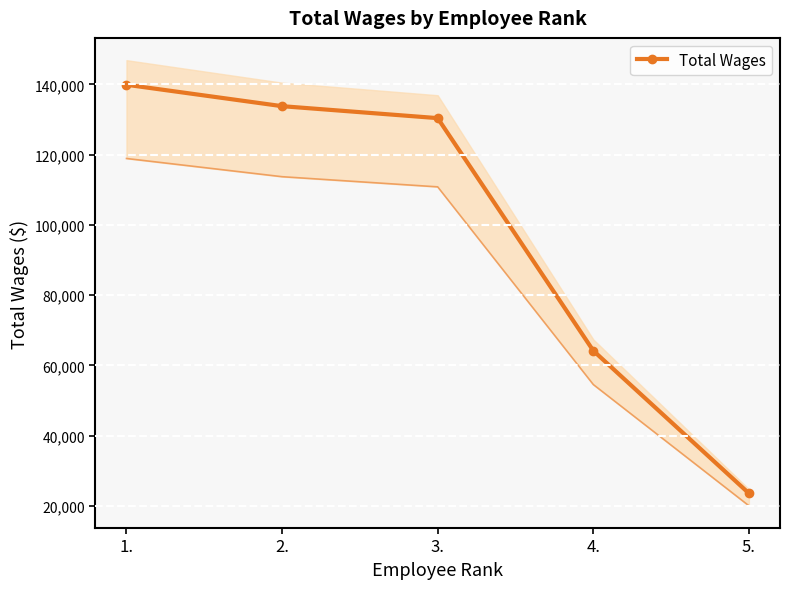

List the labels in order of value, largest first.

1., 2., 3., 4., 5.